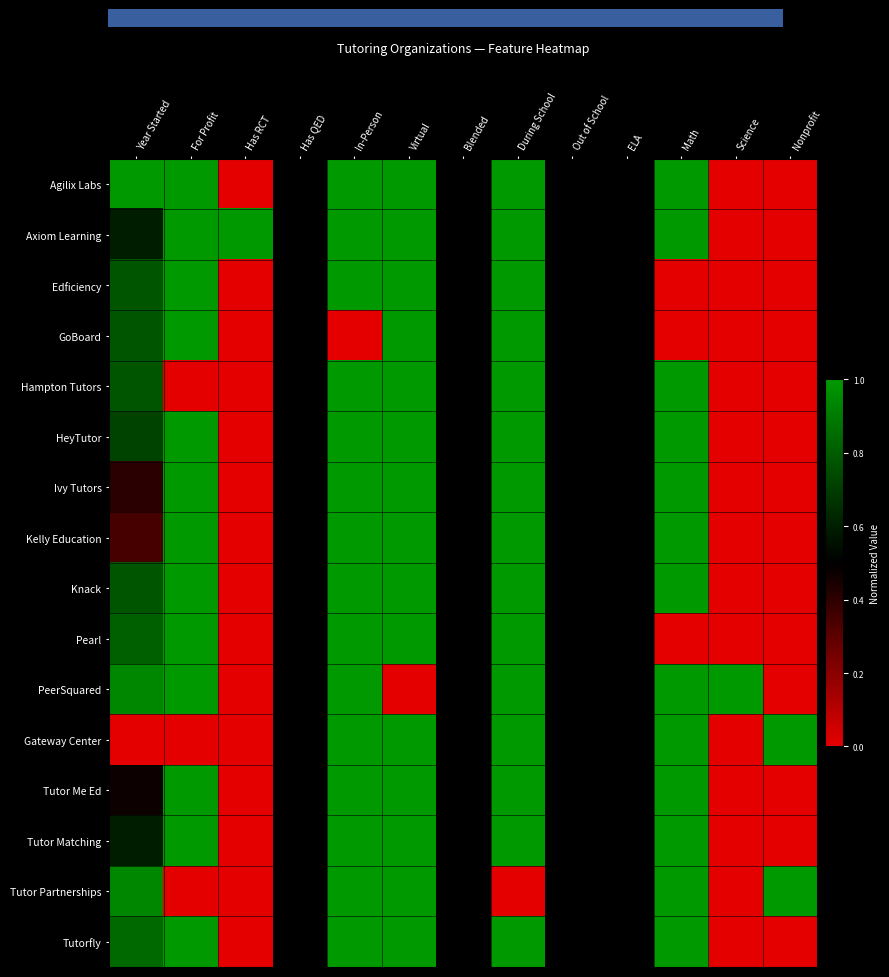

Count the number of data series in this chart.

16